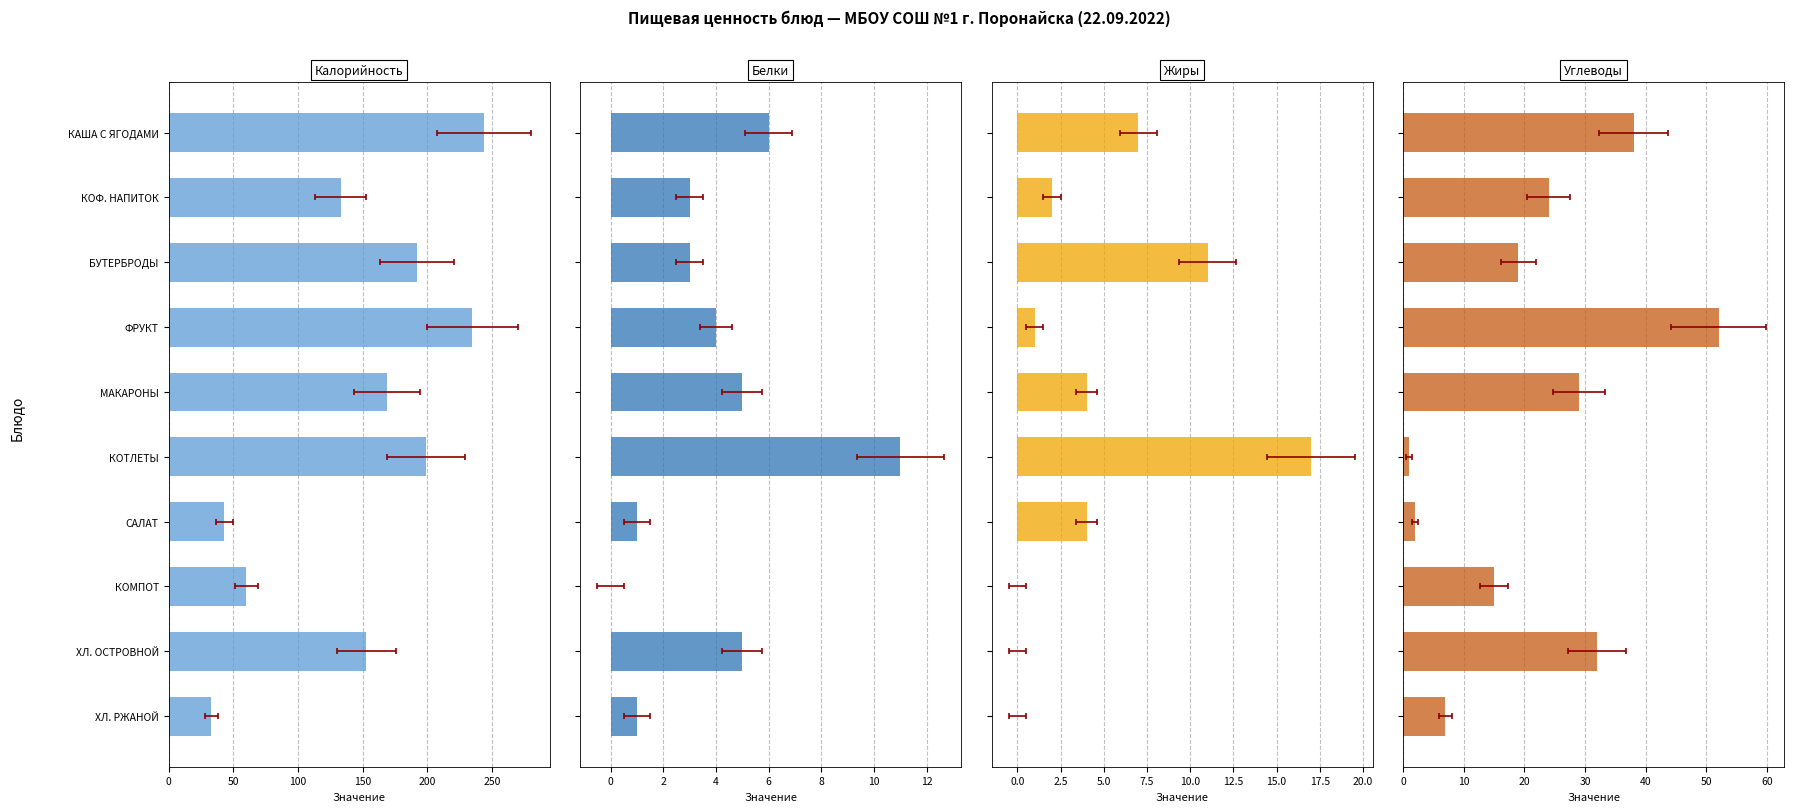

What is the spread (max minus min) of values at ХЛ. ОСТРОВНОЙ?

153